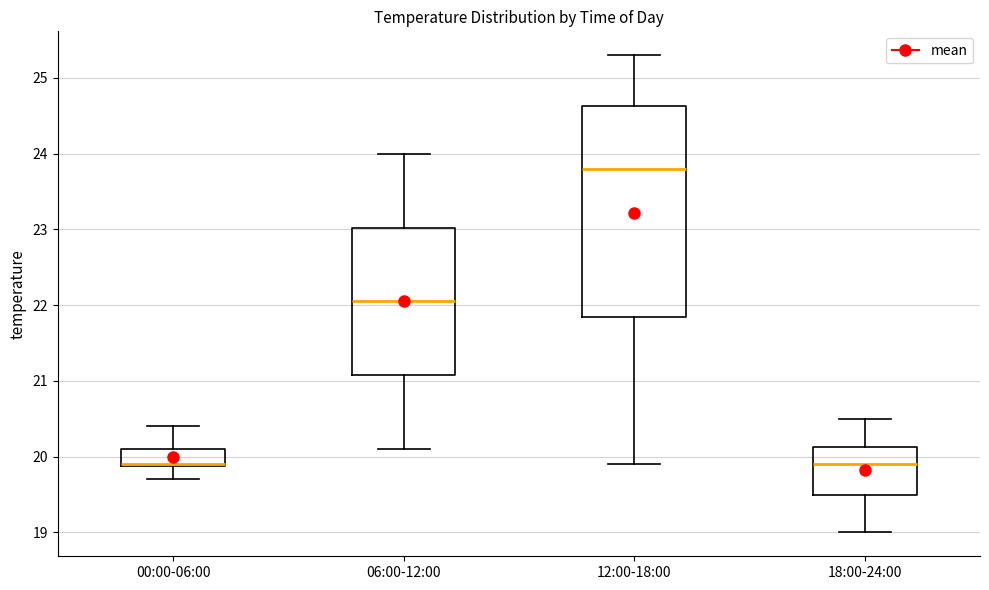

Where is the lower edge of the box for 18:00-24:00 on the y-axis? The values are not printed on the chart, so give them approximately, as read against the axis.

19.5